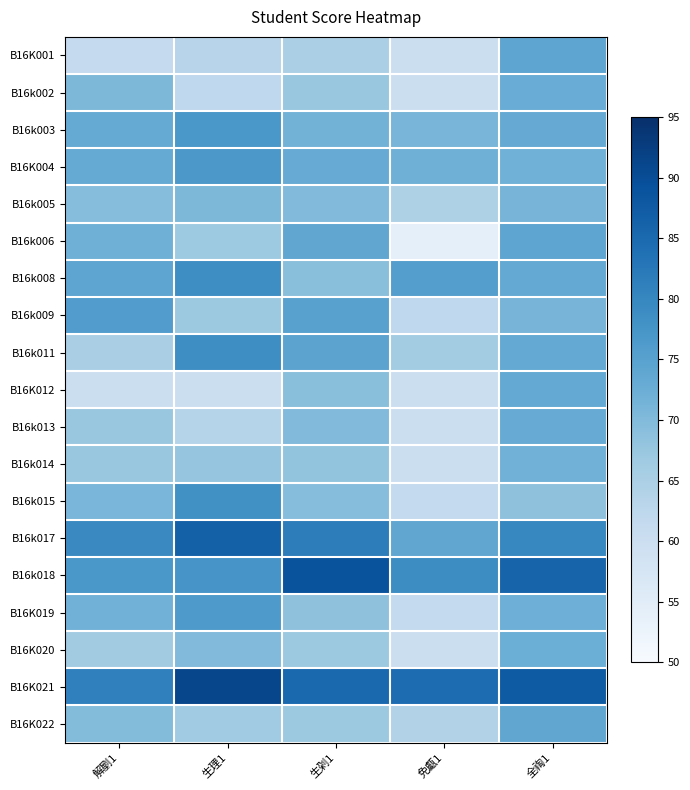

Reading left to right, list all the values displayed in this chart.

B16K001: 解剭1=61.2	生理1=63.2	生刴1=65.0	免甗1=60.0	全祹1=74.1
B16k002: 解剭1=70.5	生理1=62.1	生刴1=67.5	免甗1=60.0	全祹1=72.7
B16k003: 解剭1=73.2	生理1=76.9	生刴1=71.5	免甗1=71.0	全祹1=73.2
B16K004: 解剭1=73.2	生理1=76.8	生刴1=73.0	免甗1=72.0	全祹1=71.8
B16k005: 解剭1=69.5	生理1=70.4	生刴1=70.0	免甗1=64.5	全祹1=71.2
B16k006: 解剭1=72.0	生理1=66.8	生刴1=74.0	免甗1=54.0	全祹1=74.2
B16k008: 解剭1=74.2	生理1=78.8	生刴1=69.0	免甗1=75.5	全祹1=73.4
B16k009: 解剭1=76.0	生理1=66.9	生刴1=75.0	免甗1=62.0	全祹1=71.2
B16k011: 解剭1=65.2	生理1=78.7	生刴1=74.5	免甗1=66.0	全祹1=73.5
B16K012: 解剭1=60.0	生理1=60.0	生刴1=69.0	免甗1=60.0	全祹1=73.5
B16k013: 解剭1=67.2	生理1=63.4	生刴1=70.0	免甗1=60.0	全祹1=73.0
B16k014: 解剭1=67.5	生理1=67.8	生刴1=68.0	免甗1=60.0	全祹1=71.7
B16k015: 解剭1=70.8	生理1=78.2	生刴1=69.5	免甗1=61.5	全祹1=68.5
B16k017: 解剭1=79.5	生理1=86.5	生刴1=81.5	免甗1=74.0	全祹1=80.0
B16k018: 解剭1=77.0	生理1=77.4	生刴1=89.0	免甗1=79.0	全祹1=86.0
B16K019: 解剭1=71.8	生理1=76.5	生刴1=68.5	免甗1=61.5	全祹1=72.2
B16K020: 解剭1=66.2	生理1=69.9	生刴1=67.0	免甗1=60.0	全祹1=72.4
B16K021: 解剭1=81.0	生理1=91.1	生刴1=85.0	免甗1=84.5	全祹1=87.5
B16K022: 解剭1=69.8	生理1=66.5	生刴1=67.0	免甗1=64.0	全祹1=74.0